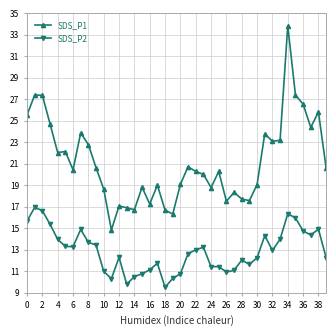

How many data points does each series have?

40